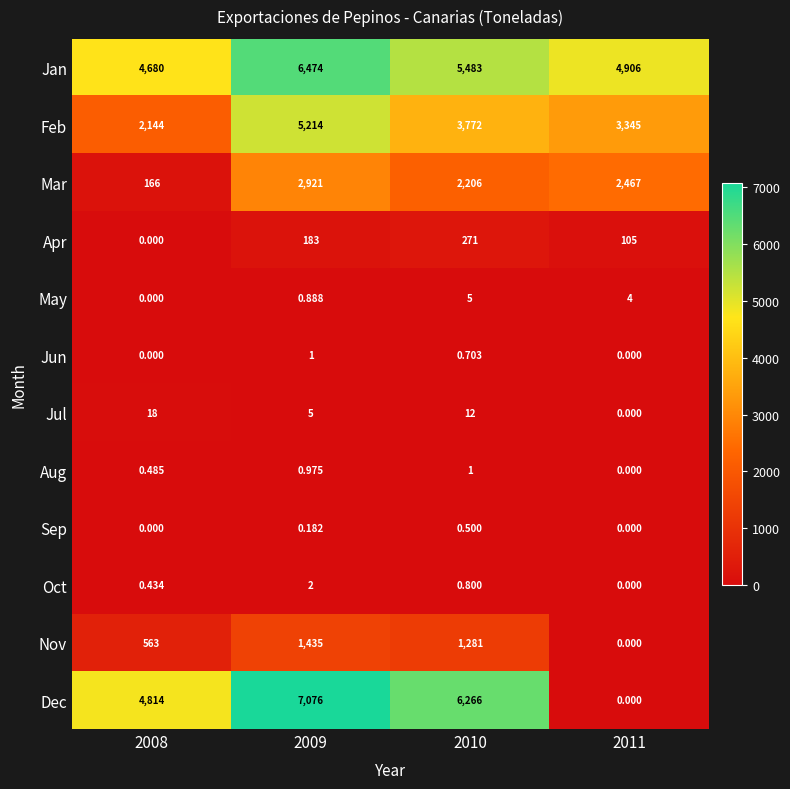

Which series changed the most between 2008 and 2011?

Dec